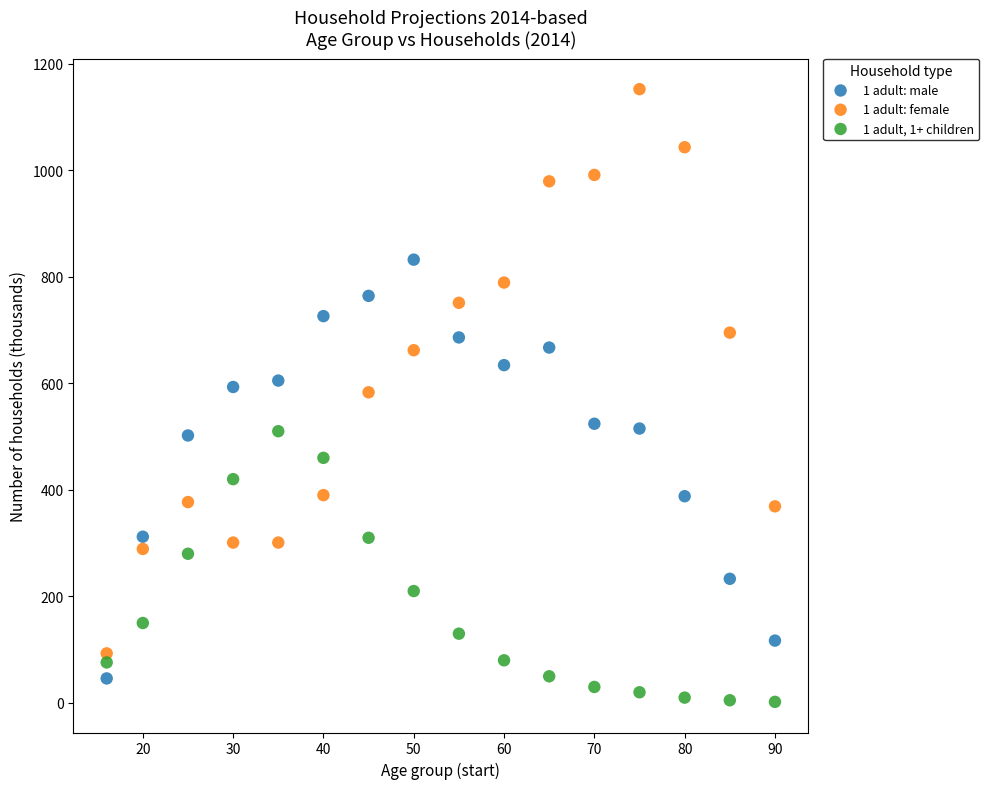

Across all data points, what is the range of X values (max minus min)?

74